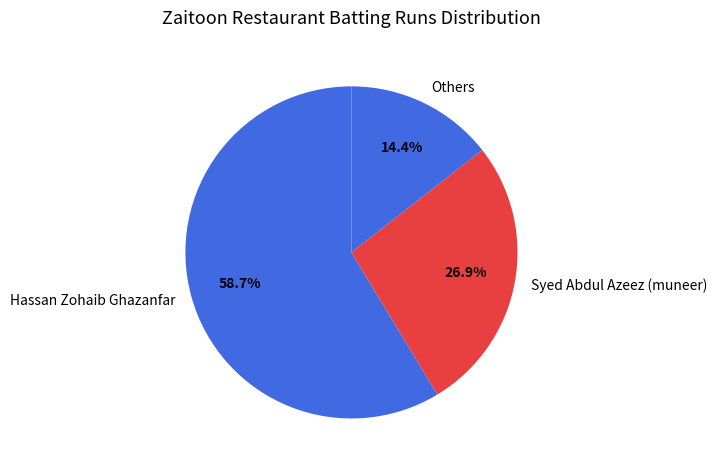

What is the majority slice?

Hassan Zohaib Ghazanfar